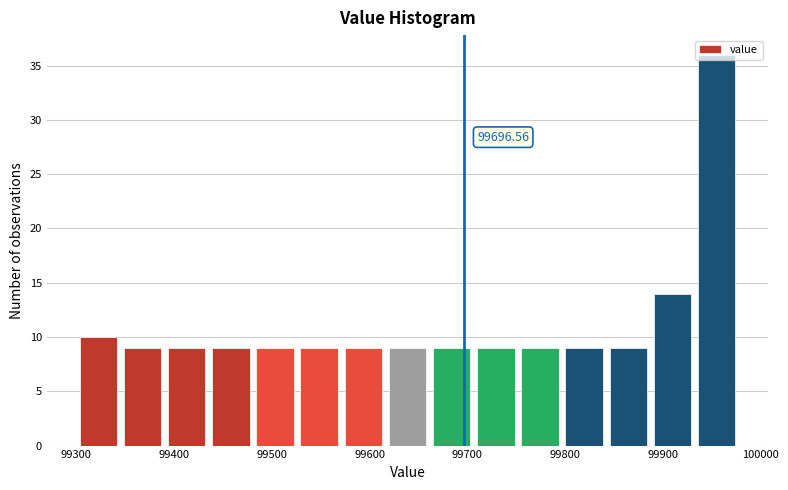

Which range on the x-axis has the tallest bar?

99930 to 99980